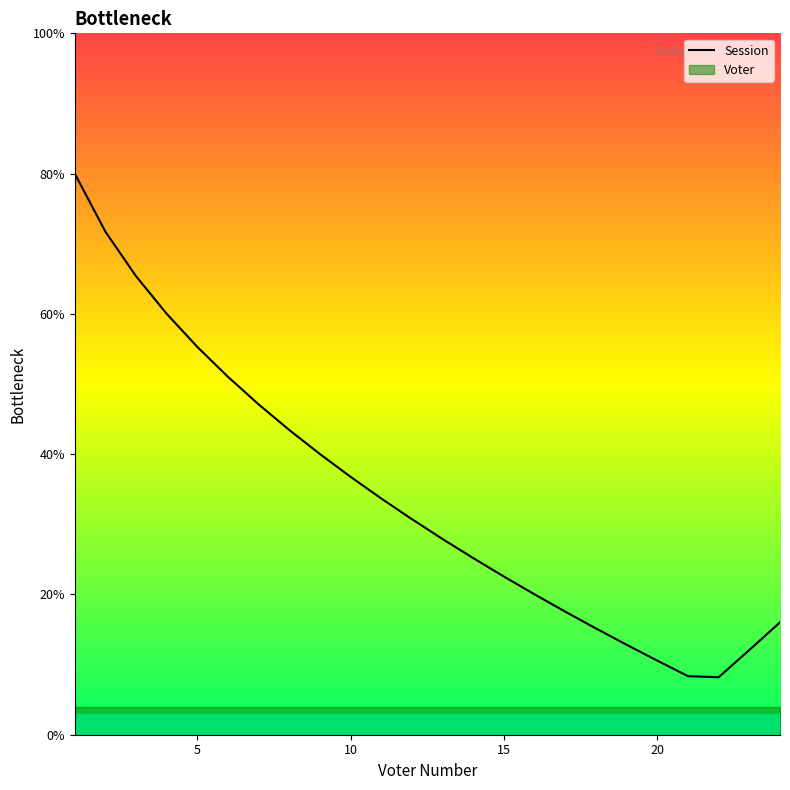

How many lines are shown in the chart?

1